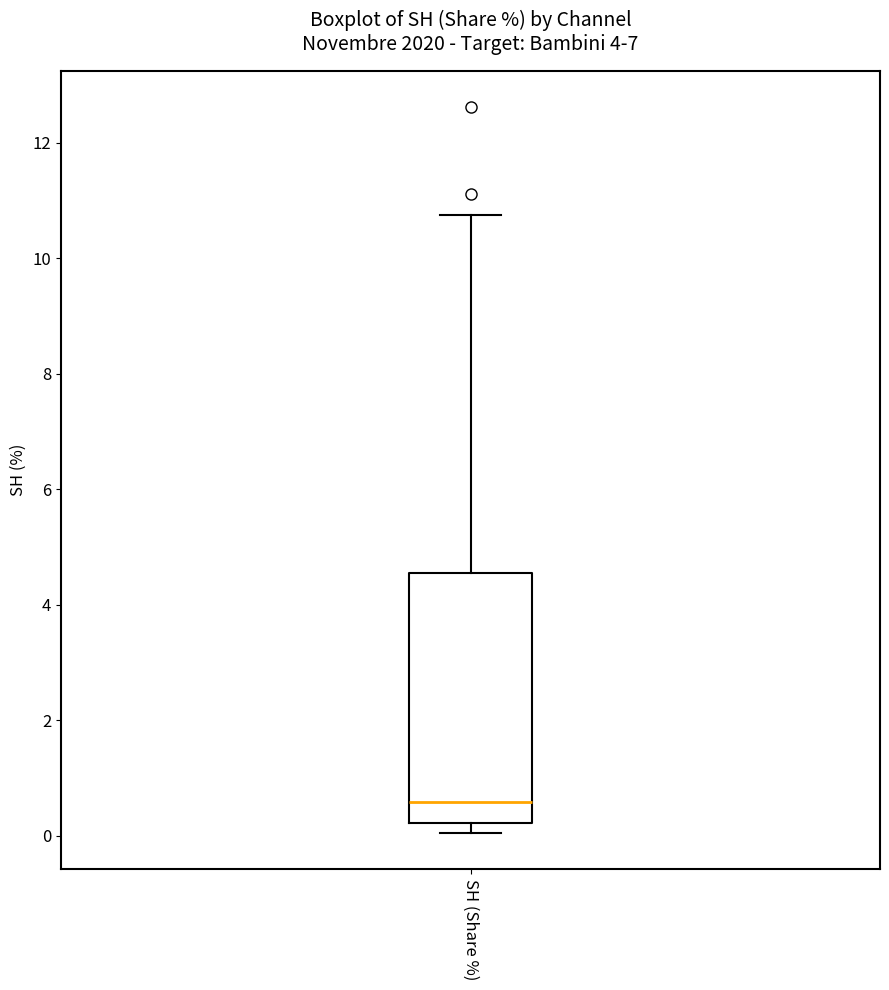

Where does the median line of the box for SH (Share %) sit on the y-axis? The values are not printed on the chart, so give them approximately, as read against the axis.

0.6